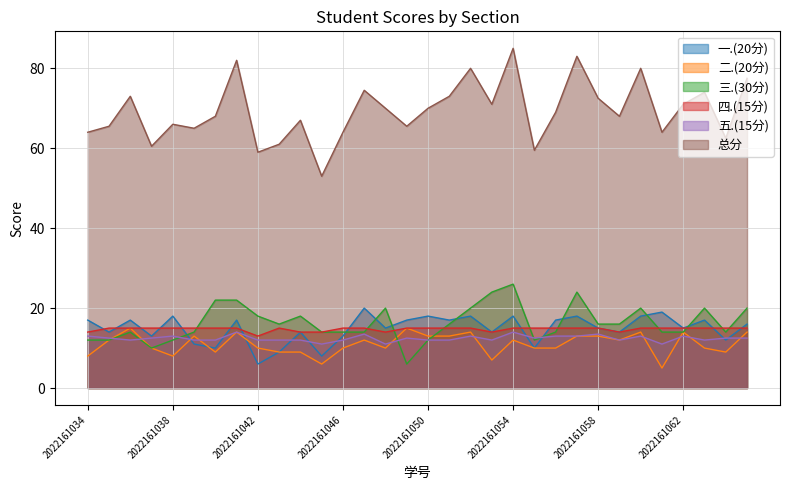

How many times do 四.(15分) and 三.(30分) cross each other?

10